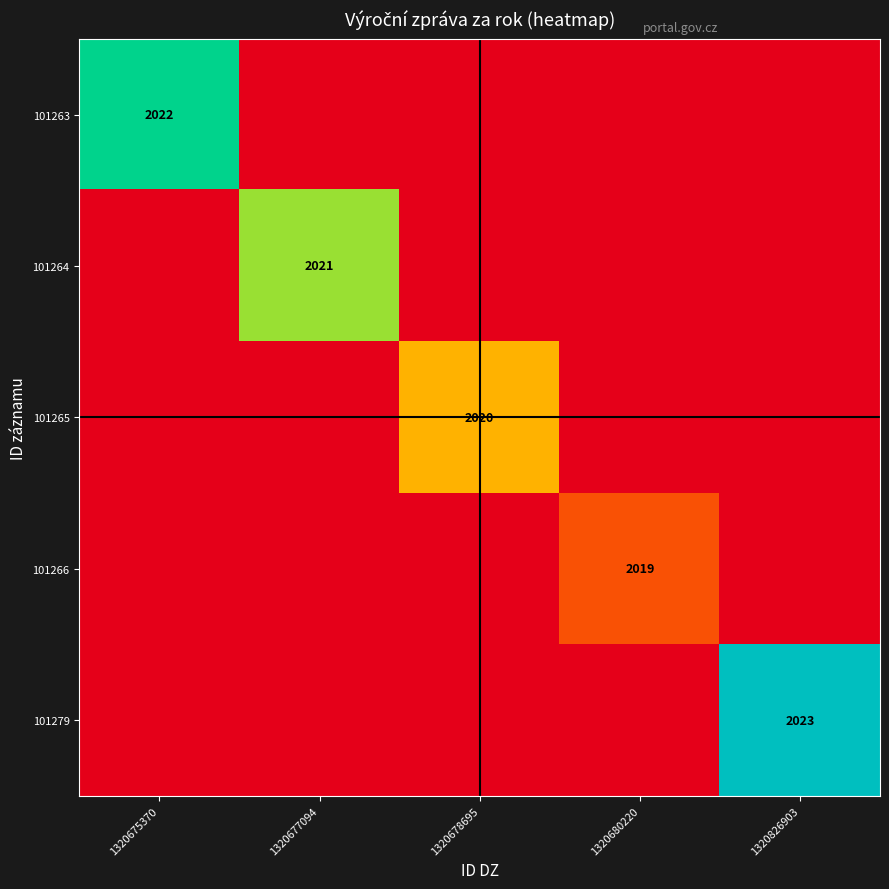

Which series has the largest total across all categories?

101279